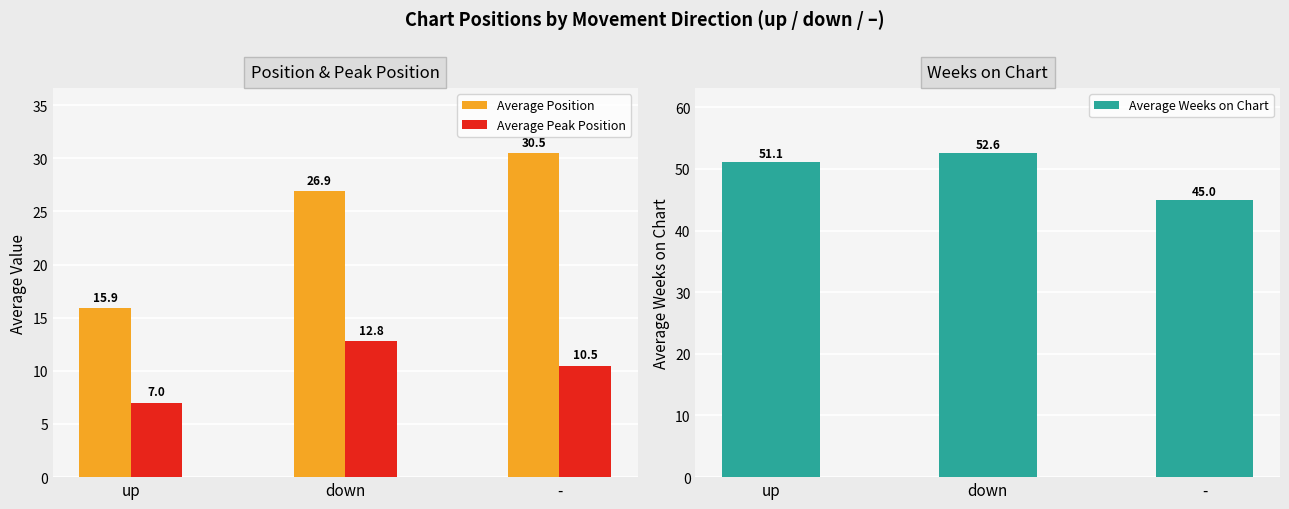

Is the value of Average Weeks on Chart at up greater than the value of Average Peak Position at up?

Yes